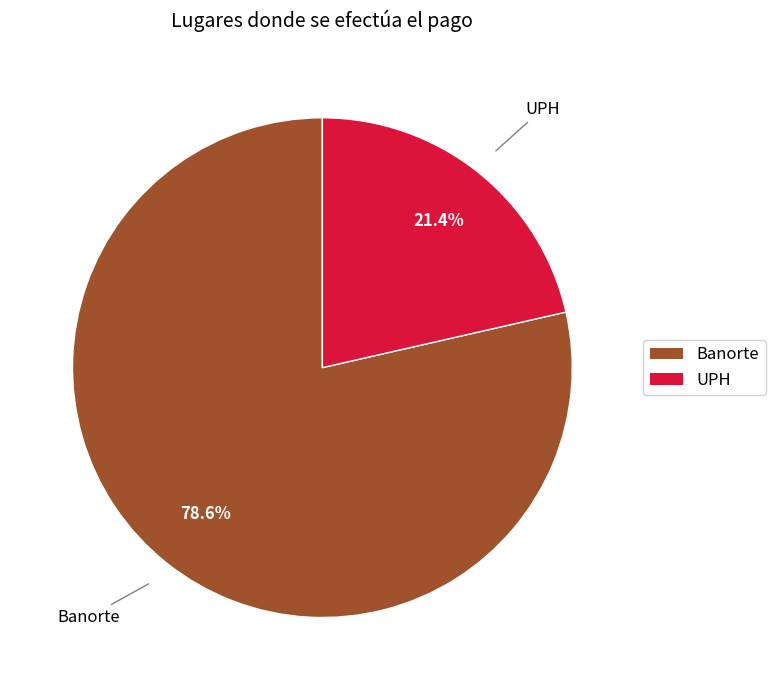

Which has a higher value, Banorte or UPH?

Banorte